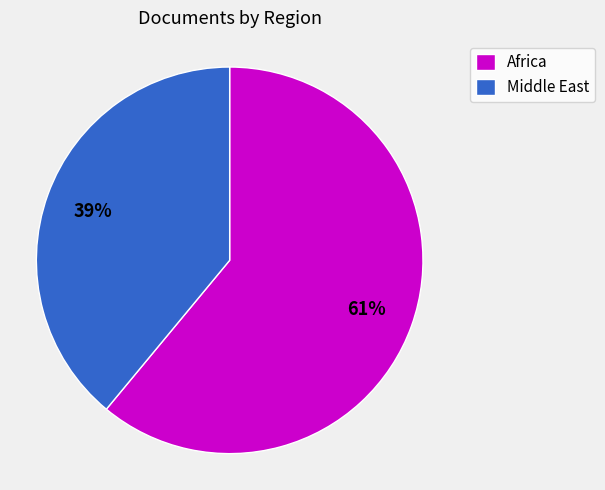

What percentage is the Middle East slice, to the nearest percent?

39%